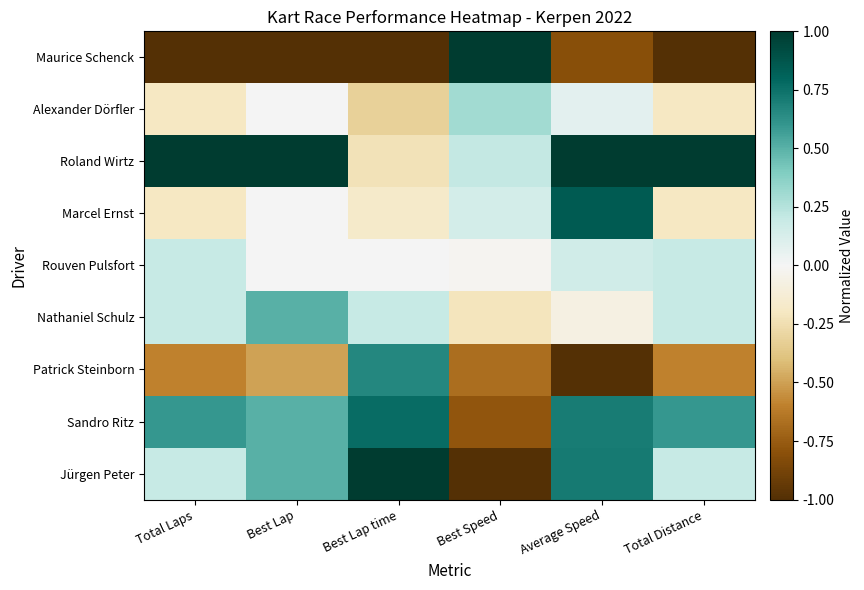

Reading left to right, extract all data points from this chart.

Maurice Schenck: Total Laps=-1.0	Best Lap=-1.0	Best Lap time=-1.0	Best Speed=1.0	Average Speed=-0.8	Total Distance=-1.0
Alexander Dörfler: Total Laps=-0.2	Best Lap=0.0	Best Lap time=-0.3	Best Speed=0.3	Average Speed=0.1	Total Distance=-0.2
Roland Wirtz: Total Laps=1.0	Best Lap=1.0	Best Lap time=-0.2	Best Speed=0.2	Average Speed=1.0	Total Distance=1.0
Marcel Ernst: Total Laps=-0.2	Best Lap=0.0	Best Lap time=-0.2	Best Speed=0.1	Average Speed=0.8	Total Distance=-0.2
Rouven Pulsfort: Total Laps=0.2	Best Lap=0.0	Best Lap time=0.0	Best Speed=-0.0	Average Speed=0.2	Total Distance=0.2
Nathaniel Schulz: Total Laps=0.2	Best Lap=0.5	Best Lap time=0.2	Best Speed=-0.2	Average Speed=-0.1	Total Distance=0.2
Patrick Steinborn: Total Laps=-0.6	Best Lap=-0.5	Best Lap time=0.7	Best Speed=-0.7	Average Speed=-1.0	Total Distance=-0.6
Sandro Ritz: Total Laps=0.6	Best Lap=0.5	Best Lap time=0.8	Best Speed=-0.8	Average Speed=0.7	Total Distance=0.6
Jürgen Peter: Total Laps=0.2	Best Lap=0.5	Best Lap time=1.0	Best Speed=-1.0	Average Speed=0.7	Total Distance=0.2